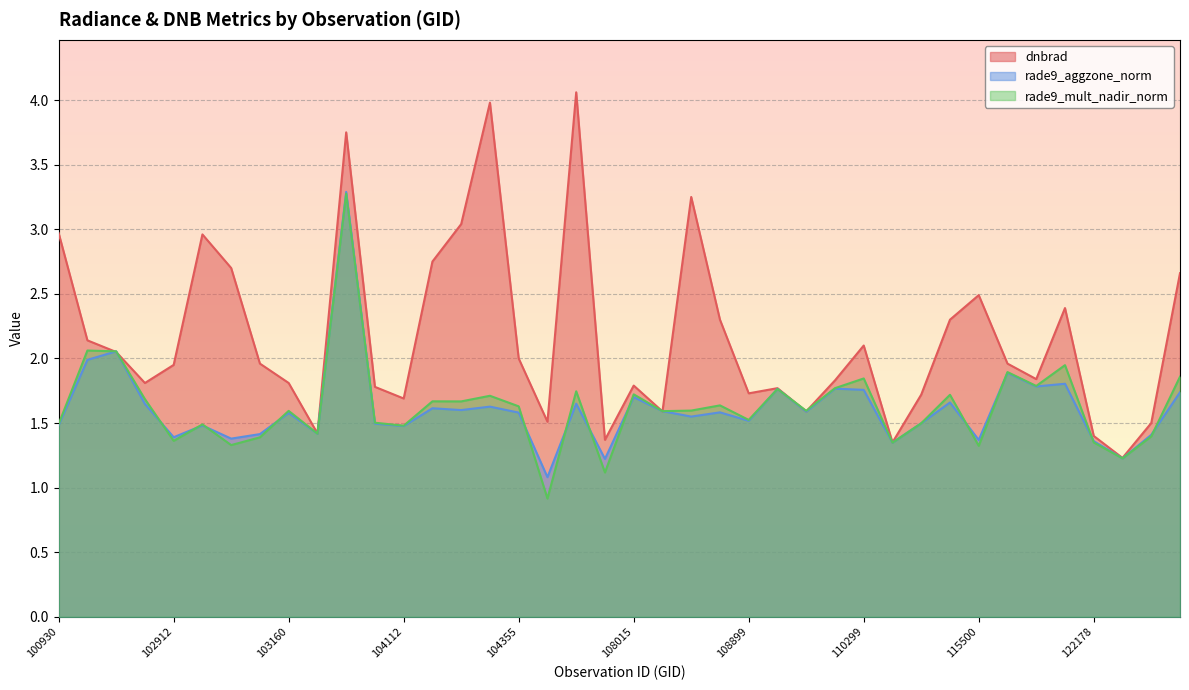

What is the value of the rade9_aggzone_norm point at the 32nd from the left?

1.7